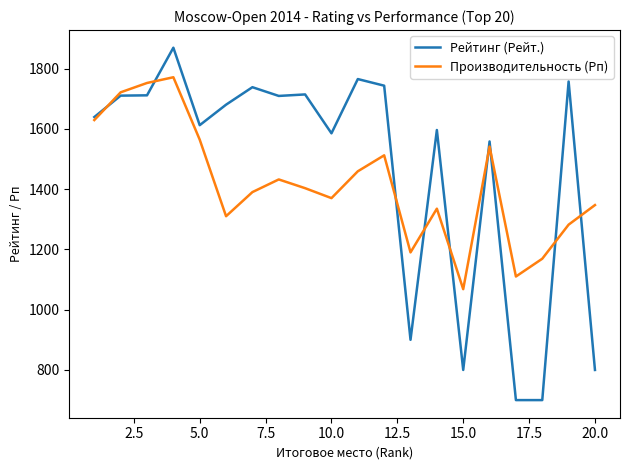

List the series in order of their peak value, lowest first.

Производительность (Рп), Рейтинг (Рейт.)